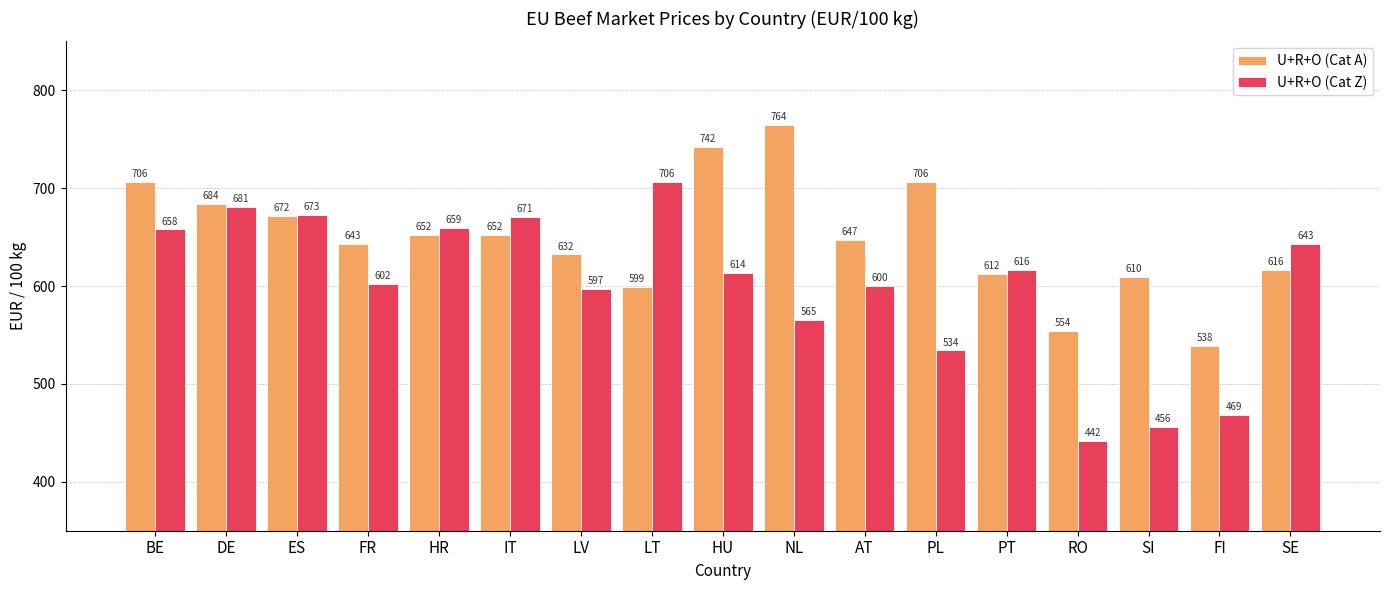

What position from the left is ES?

3